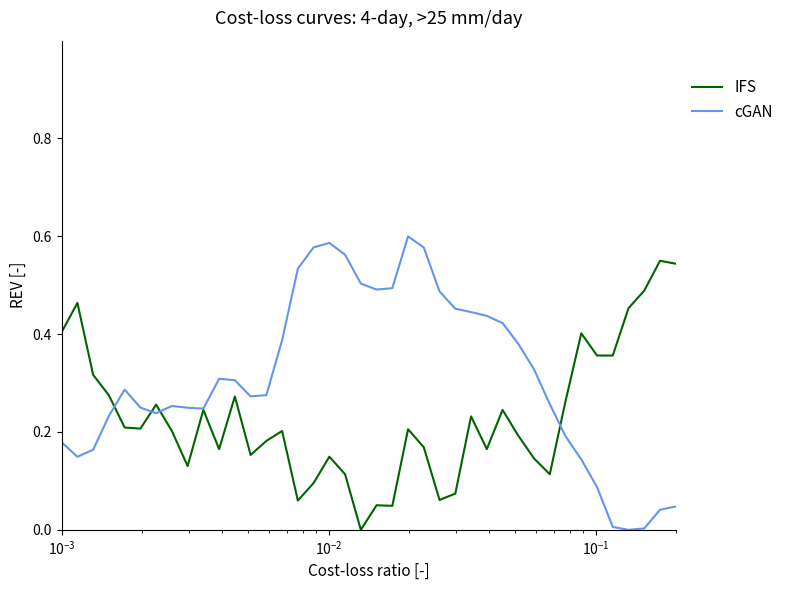

Which series has the largest total across all categories?

cGAN